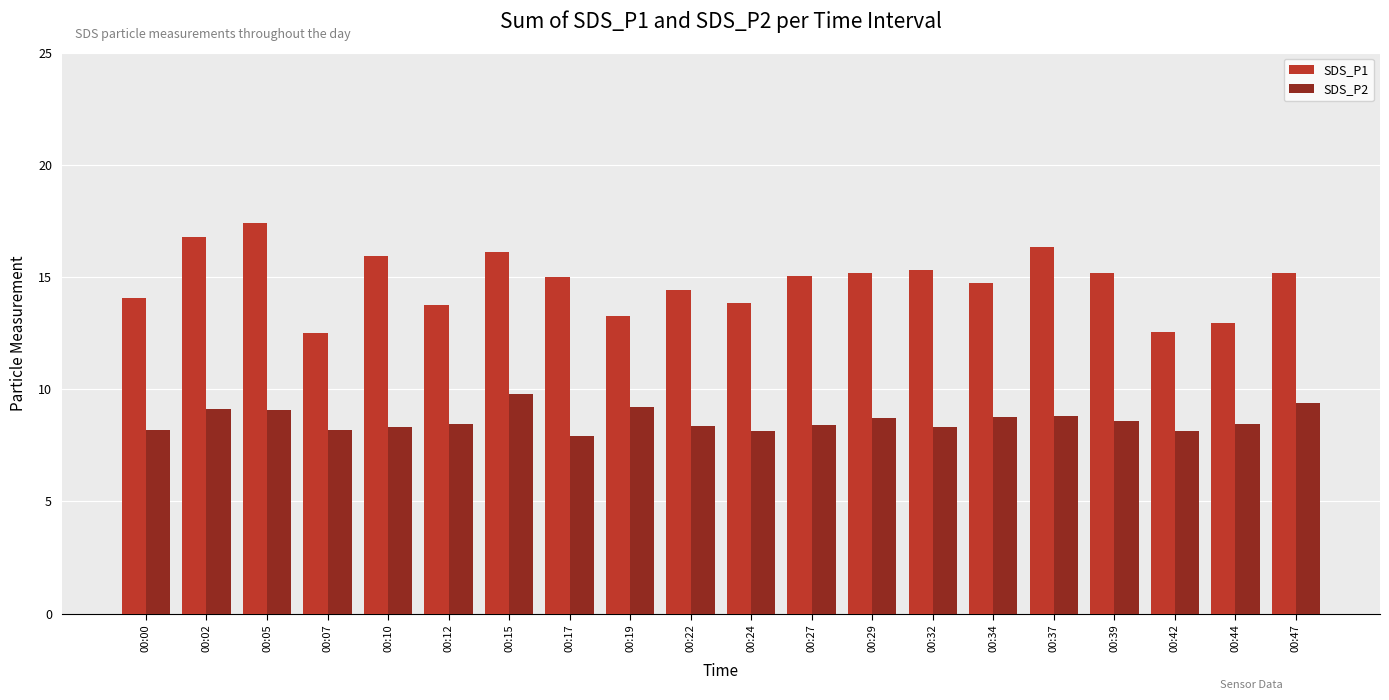

What is the approximate value of SDS_P1 at 00:42?

12.6